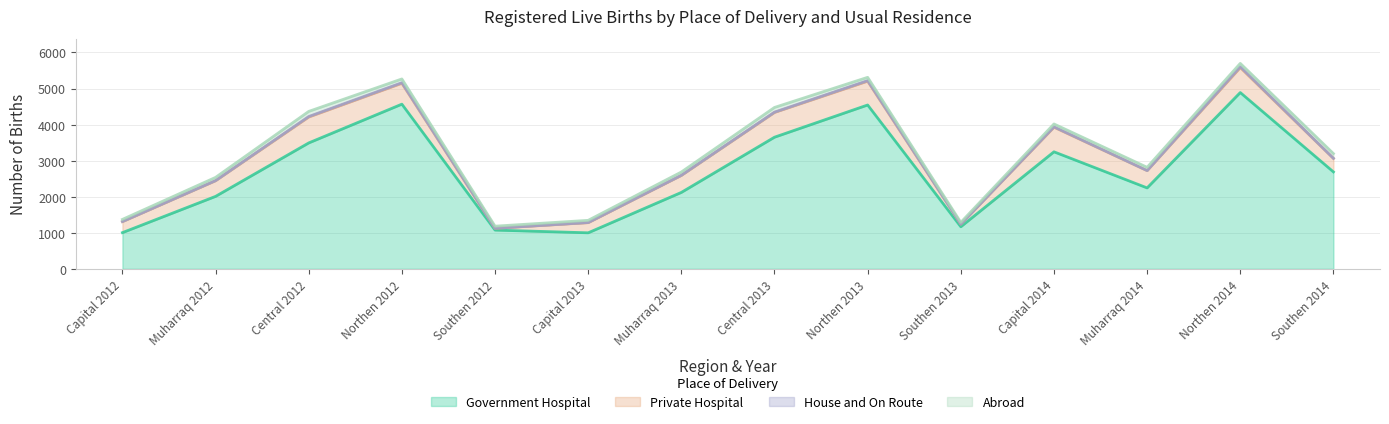

Reading right to left, transcribe all the data shown in this chart.

Government Hospital: 2688	4888	2244	3245	1167	4543	3650	2119	999	1075	4566	3491	2009	1004
Private Hospital: 374	692	480	682	73	660	686	471	281	49	579	718	434	305
House and On Route: 2	23	1	10	0	16	9	5	4	0	16	14	4	3
Abroad: 132	94	90	80	49	91	130	90	61	59	104	142	89	59